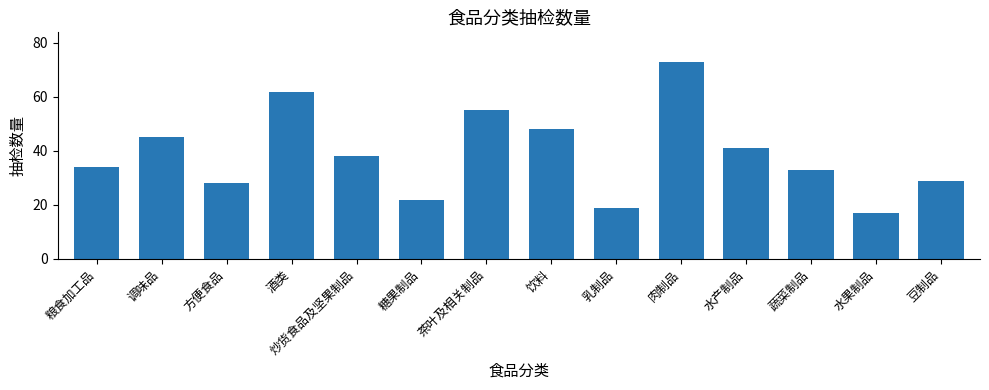

What is the label of the 9th bar from the right?

糖果制品